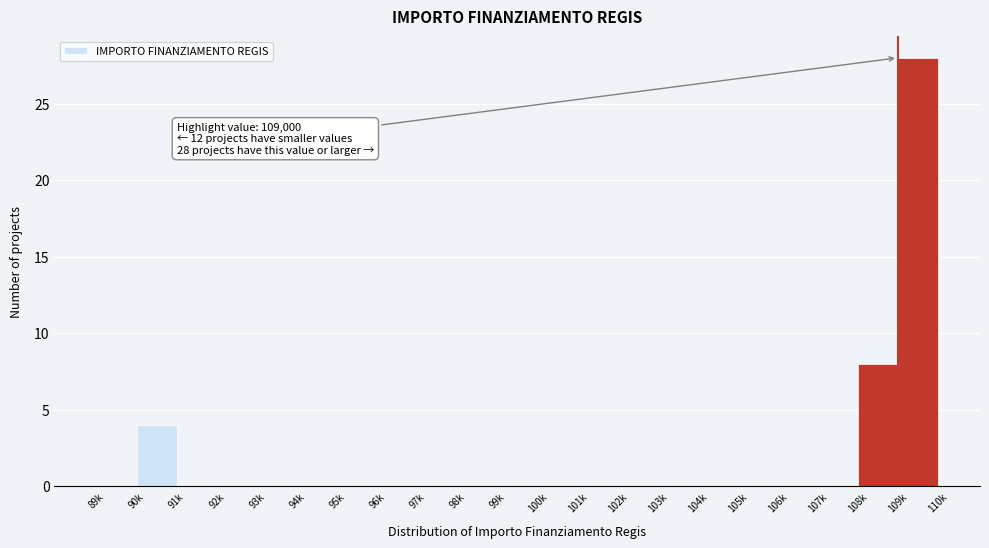

Reading left to right, list all the values displayed in this chart.

89k=0	90k=4	91k=0	92k=0	93k=0	94k=0	95k=0	96k=0	97k=0	98k=0	99k=0	100k=0	101k=0	102k=0	103k=0	104k=0	105k=0	106k=0	107k=0	108k=8	109k=28